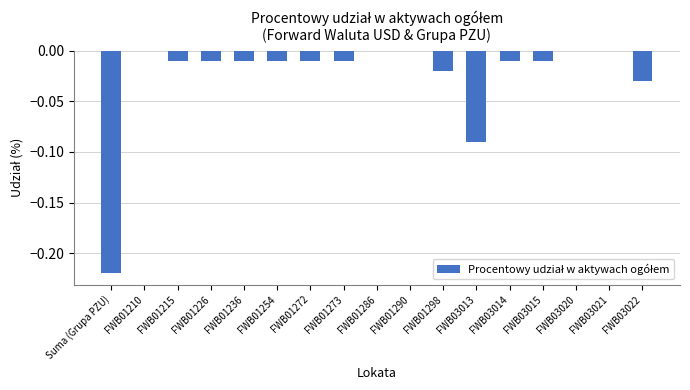

Between FWB03013 and FWB03022, which is larger?

FWB03022